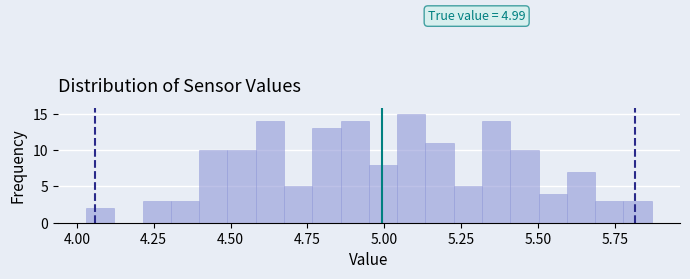

Read against the x-axis, roughly where is the centre of the tallest bar?

5.10